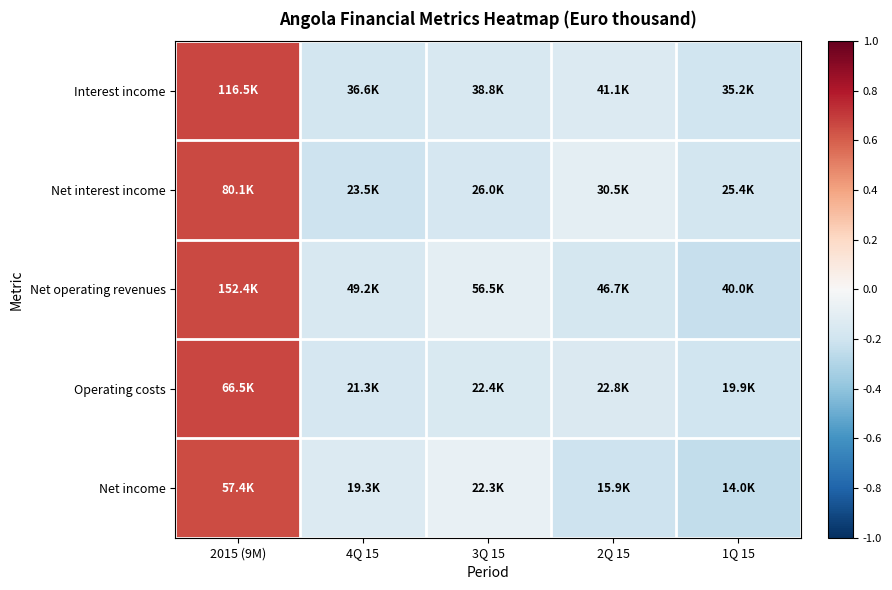

How many distinct data groups are displayed?

5